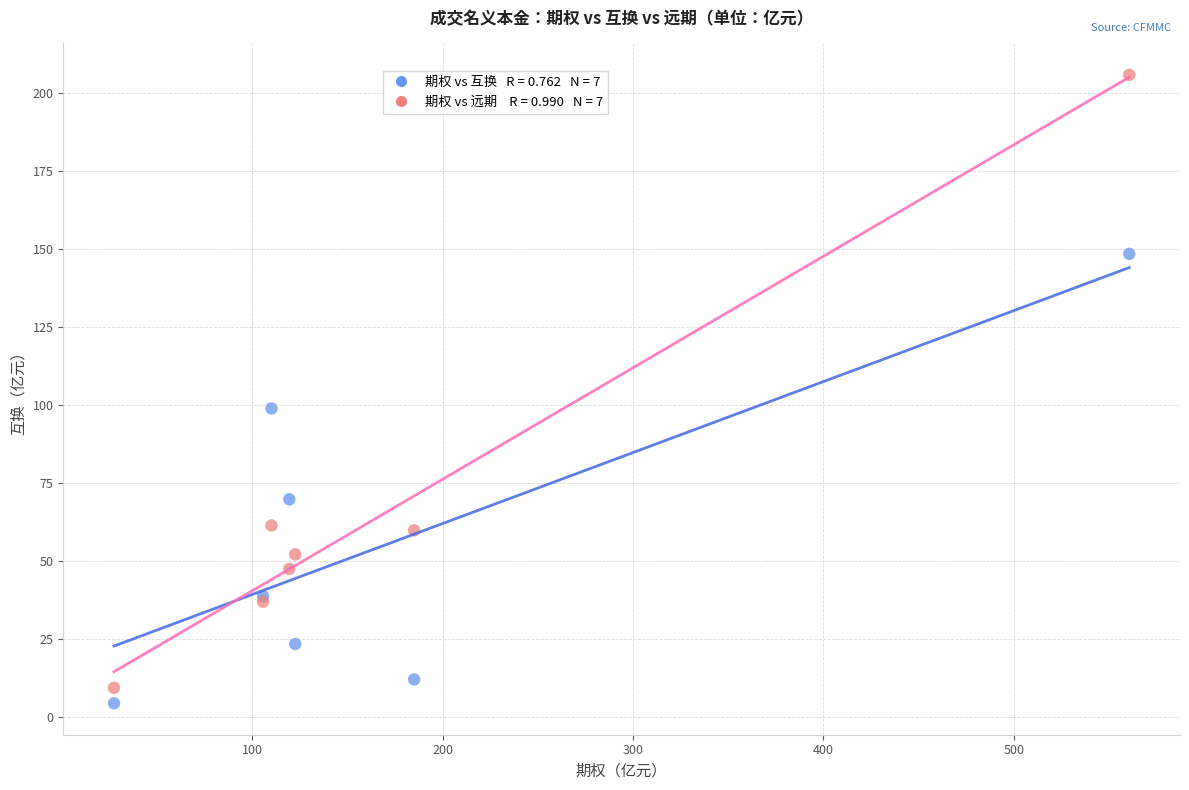

Across all series, what Y value is closest to 105?

98.9